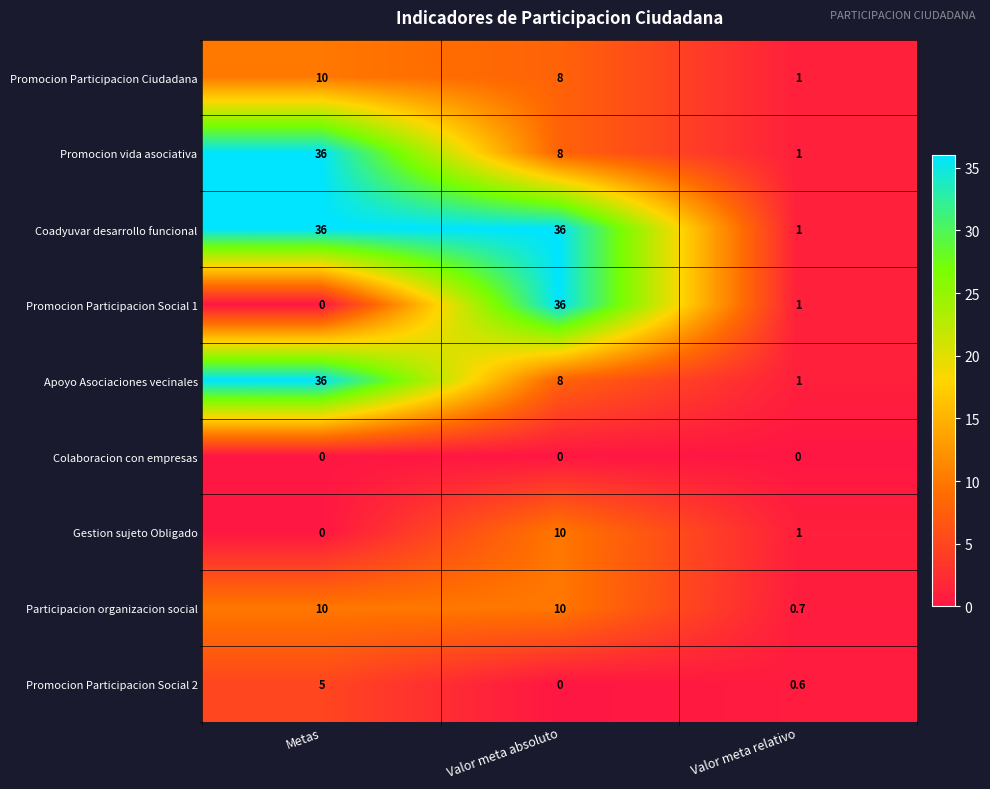

How many categories are shown in the chart?

3